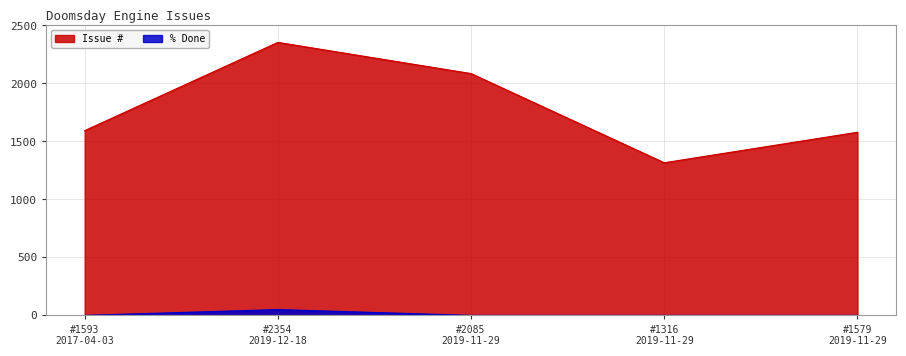

Which series has the largest total across all categories?

Issue #